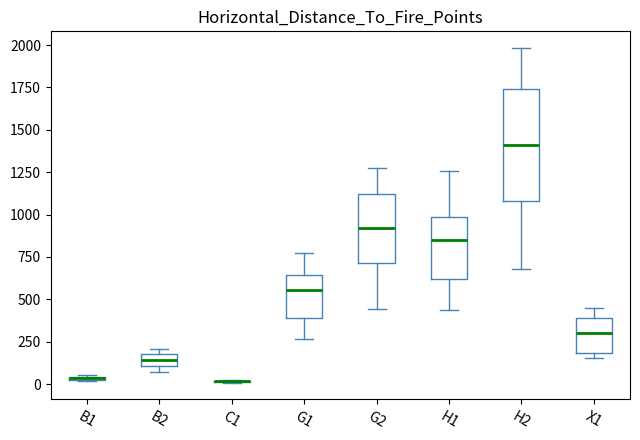

Comparing the boxes themselves (not the whiskers), which one is the tallest?

H2